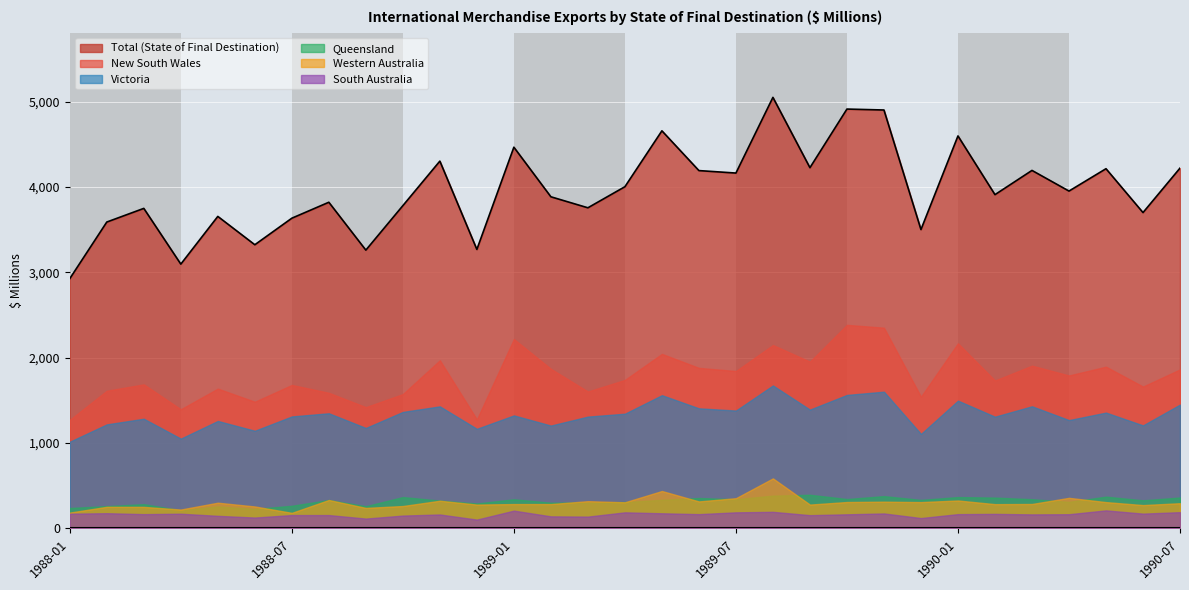

What is the difference between the maximum and minimum values in the South Australia series?

108